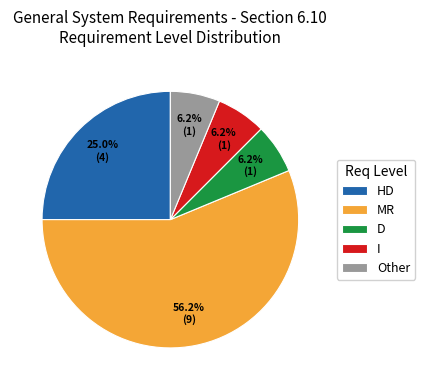

To the nearest percent, what is the average slice percentage?

20%